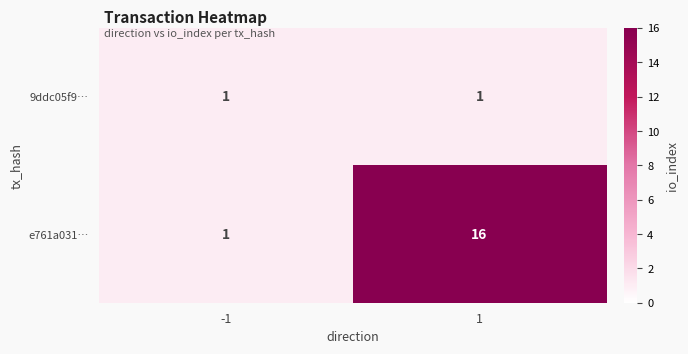

Between -1 and 1, which series saw the biggest shift?

e761a031…